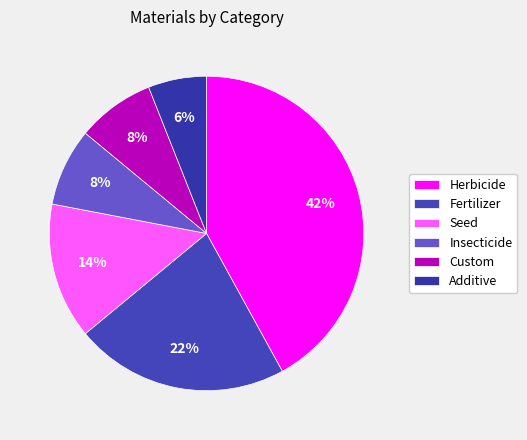

Which has a higher value, Insecticide or Seed?

Seed